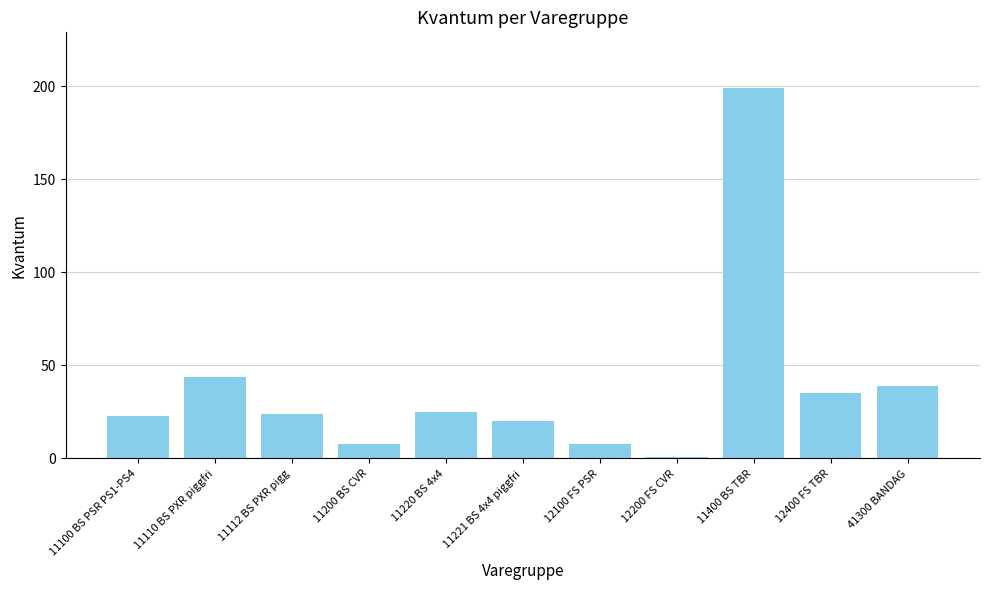

What value does the data have at 11400 BS TBR, to the nearest 10?

200